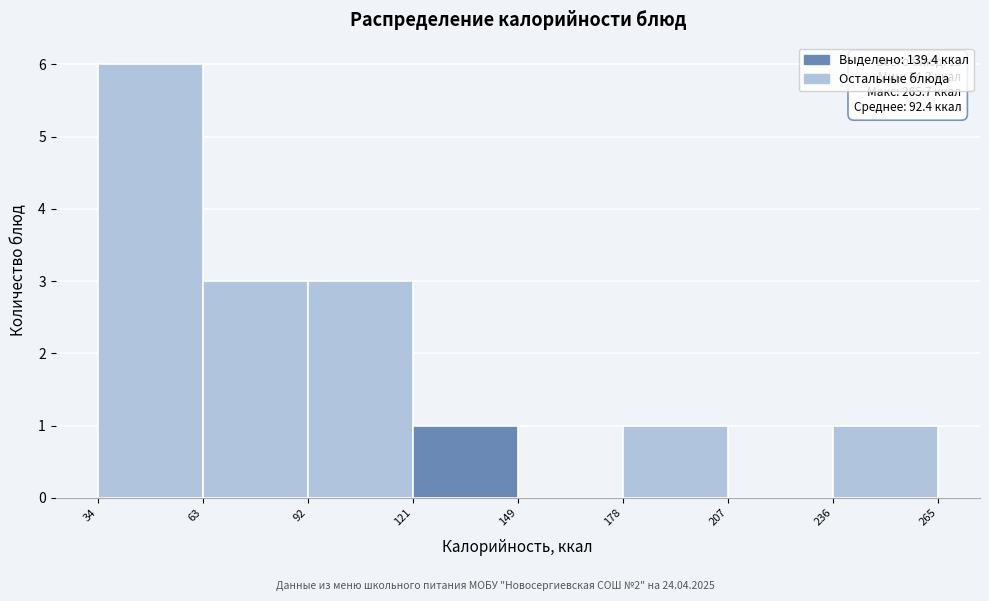

Over which range of the x-axis is the bar tallest?

34 to 63